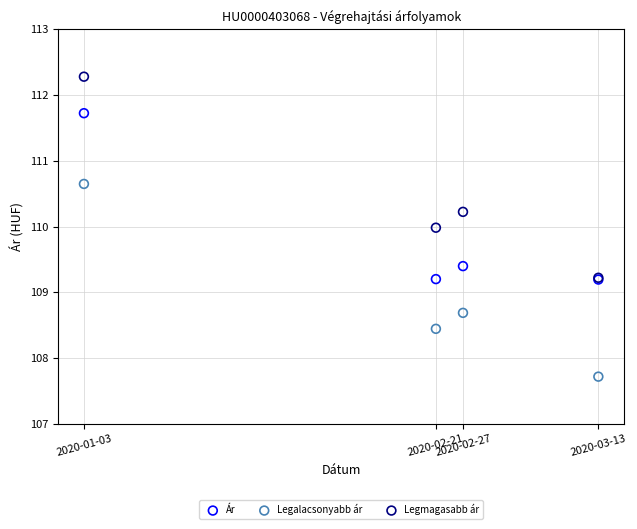

Which series has the widest spread of Y values?

Legmagasabb ár